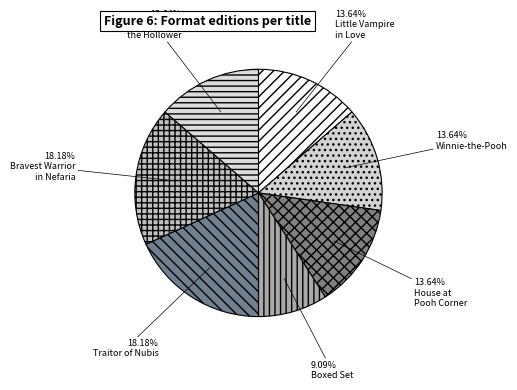

Count the number of slices in the pie.

7